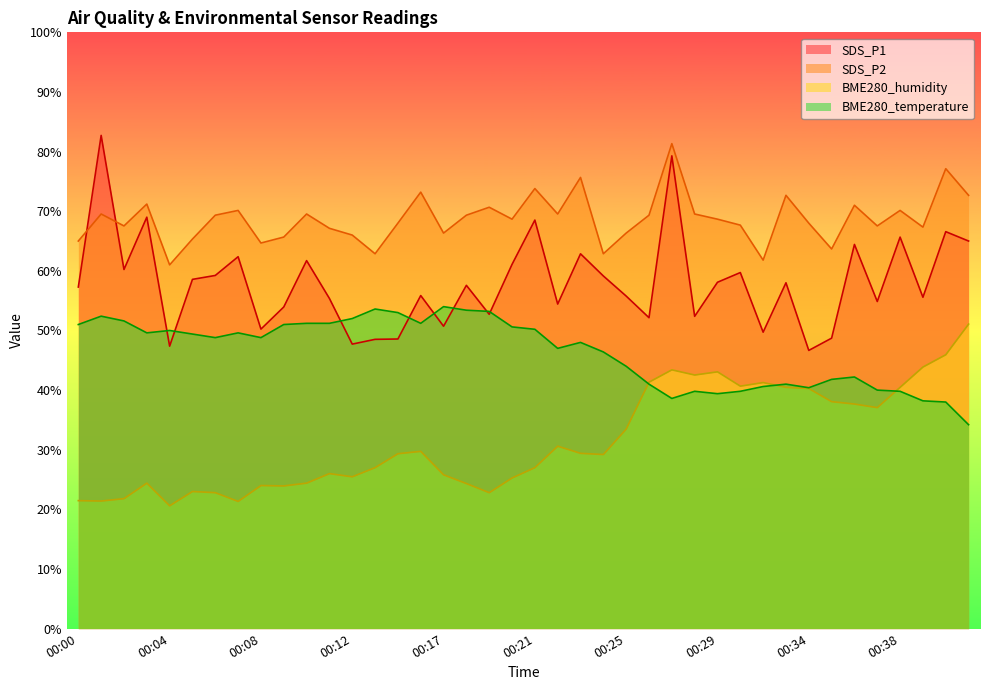

At which category is the sum across all series the highest?

00:27